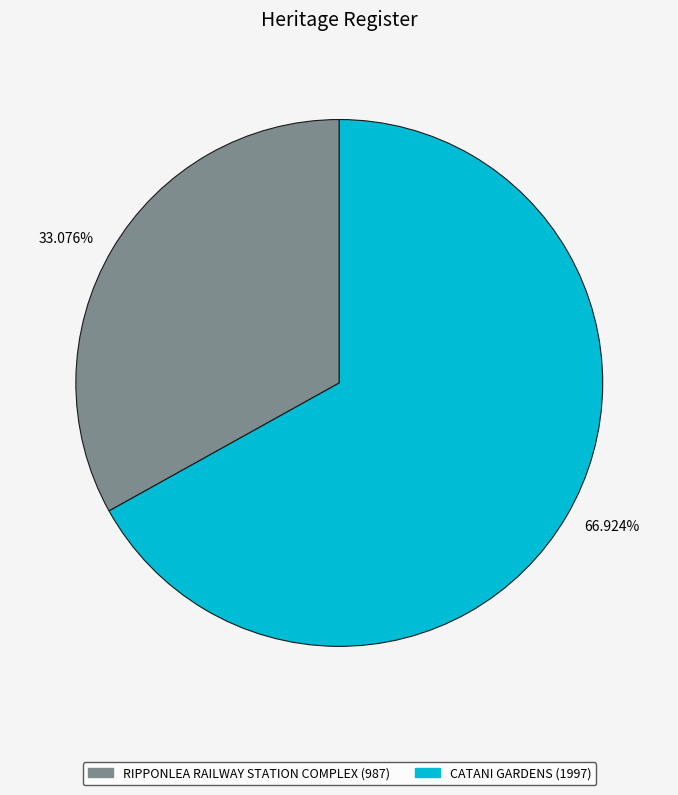

Is there a majority slice in this chart?

Yes